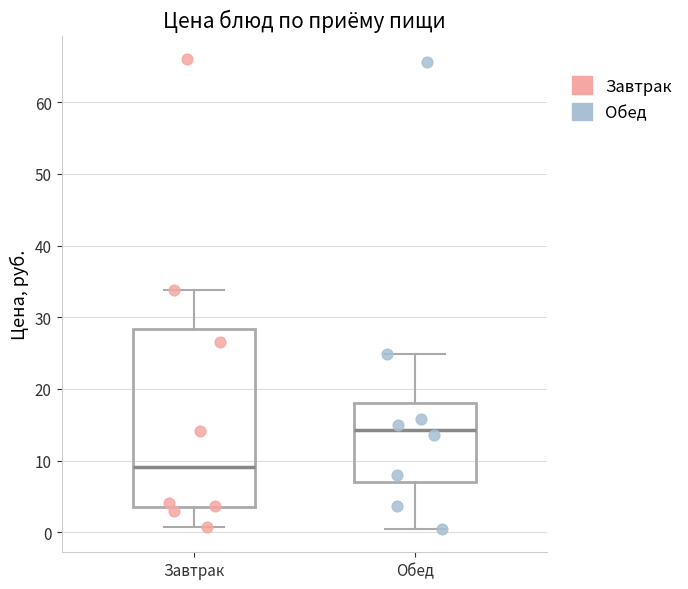

Which box is the tallest, from its lower edge to its upper edge?

Завтрак